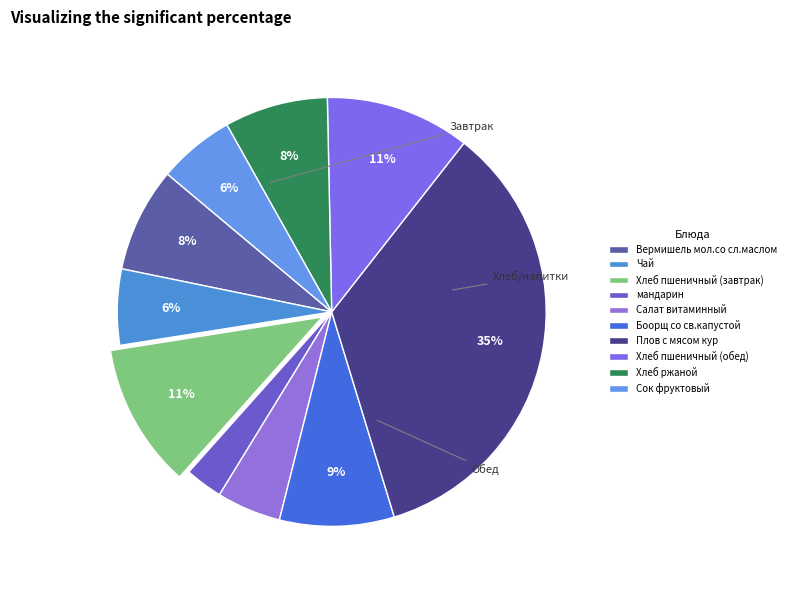

To the nearest percent, what is the combined percentage of Хлеб пшеничный (завтрак) and Хлеб ржаной?

19%